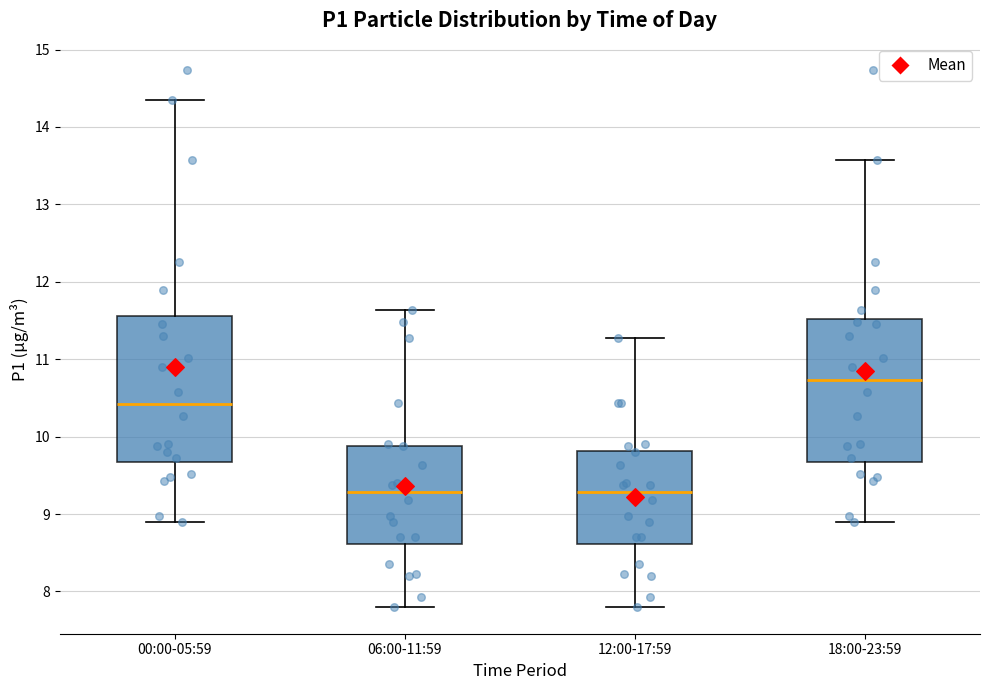

Reading left to right, transcribe this box plot: for each box, give where its median line is, the range the box spans, and where its two whiskers end, as read against the y-axis. The values are not printed on the chart, so give them approximately, as read against the axis.

00:00-05:59: median 10.4, box 9.7 to 11.6, whiskers 8.9 to 14.4
06:00-11:59: median 9.3, box 8.6 to 9.9, whiskers 7.8 to 11.6
12:00-17:59: median 9.3, box 8.6 to 9.8, whiskers 7.8 to 11.3
18:00-23:59: median 10.7, box 9.7 to 11.5, whiskers 8.9 to 13.6